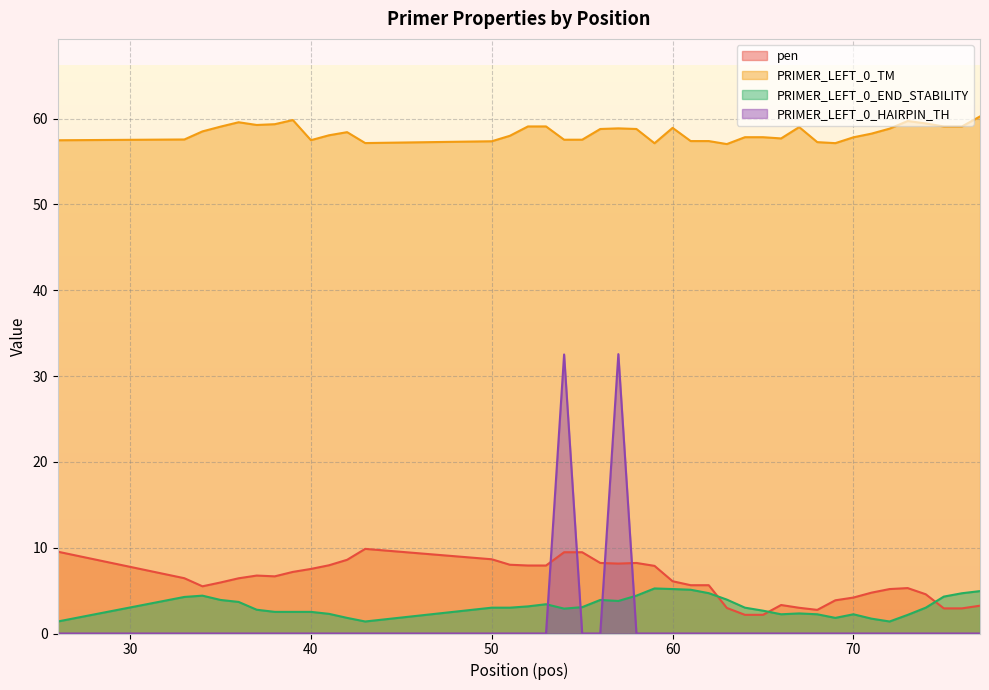

Reading right to left, list all the values displayed in this chart.

pen: 3.2	2.9	2.9	4.6	5.3	5.2	4.8	4.2	3.9	2.8	3.0	3.3	2.2	2.2	3.0	5.6	5.6	6.1	7.9	8.2	8.1	8.2	9.5	9.5	7.9	7.9	8.0	8.6	9.9	8.6	8.0	7.5	7.2	6.7	6.8	6.4	5.9	5.5	6.4	9.5
PRIMER_LEFT_0_TM: 60.2	59.1	59.1	59.4	59.7	58.8	58.2	57.8	57.1	57.2	59.0	57.7	57.8	57.8	57.0	57.4	57.4	58.9	57.1	58.8	58.9	58.8	57.5	57.5	59.1	59.1	58.0	57.4	57.1	58.4	58.0	57.5	59.8	59.3	59.2	59.6	59.1	58.5	57.6	57.5
PRIMER_LEFT_0_END_STABILITY: 4.9	4.7	4.3	3.0	2.2	1.4	1.7	2.2	1.8	2.2	2.3	2.2	2.7	3.0	4.0	4.7	5.1	5.2	5.2	4.4	3.8	3.9	3.1	2.9	3.4	3.2	3.0	3.0	1.4	1.8	2.3	2.5	2.5	2.5	2.8	3.7	3.9	4.4	4.3	1.4
PRIMER_LEFT_0_HAIRPIN_TH: 0.0	0.0	0.0	0.0	0.0	0.0	0.0	0.0	0.0	0.0	0.0	0.0	0.0	0.0	0.0	0.0	0.0	0.0	0.0	0.0	32.5	0.0	0.0	32.5	0.0	0.0	0.0	0.0	0.0	0.0	0.0	0.0	0.0	0.0	0.0	0.0	0.0	0.0	0.0	0.0